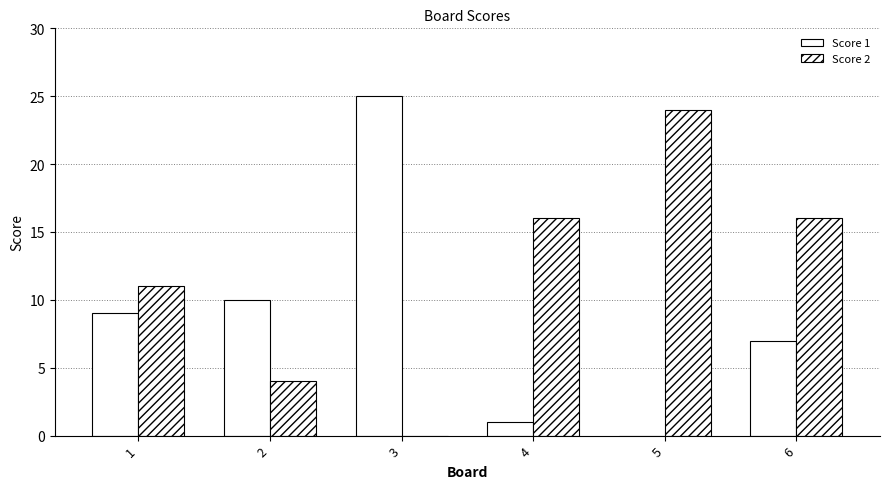

At which label does Score 1 reach its minimum?

5